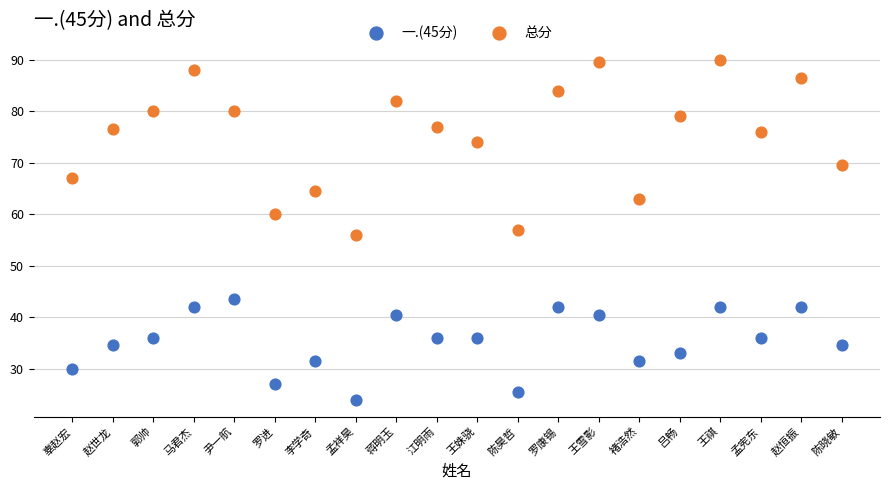

Which series contains the lowest Y value?

一.(45分)